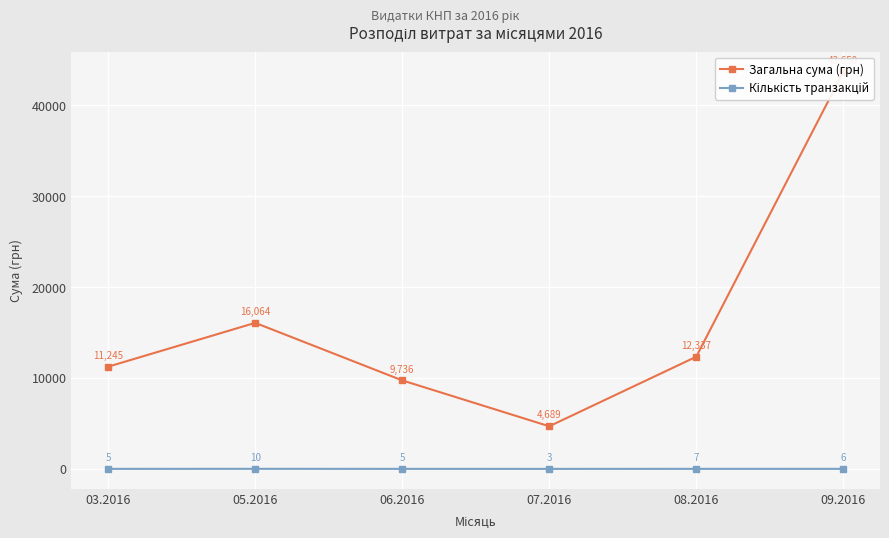

Where does the Кількість транзакцій series first go above 6?

05.2016